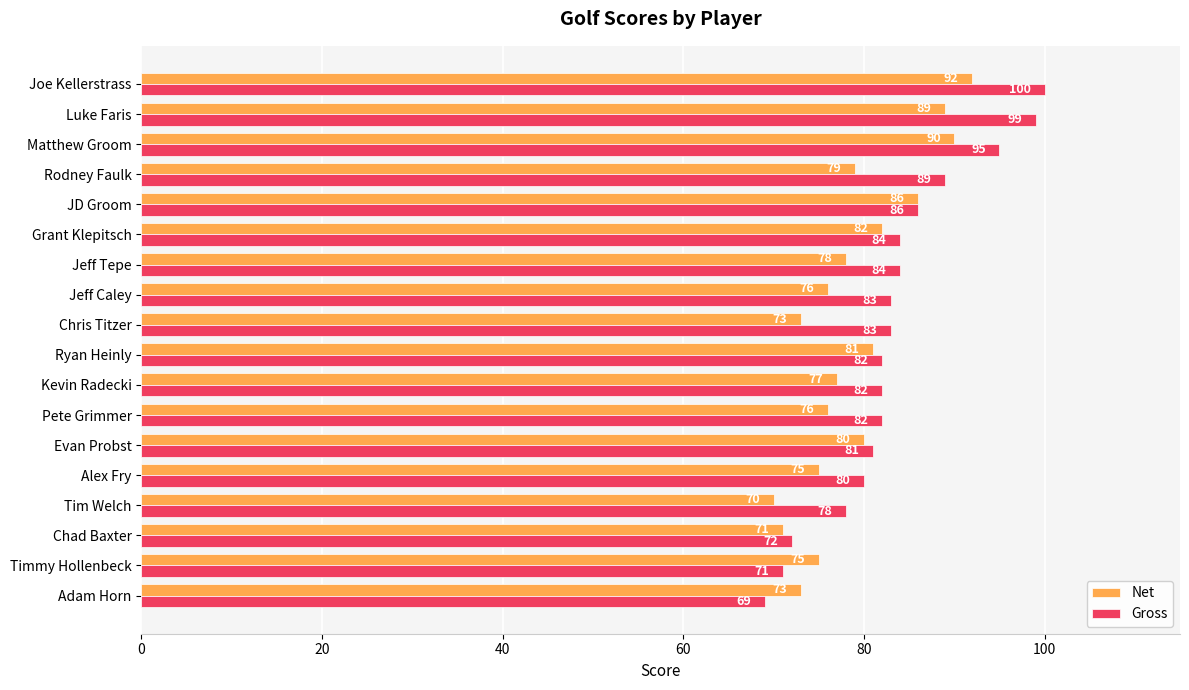

Which series changed the most between Alex Fry and Chris Titzer?

Gross